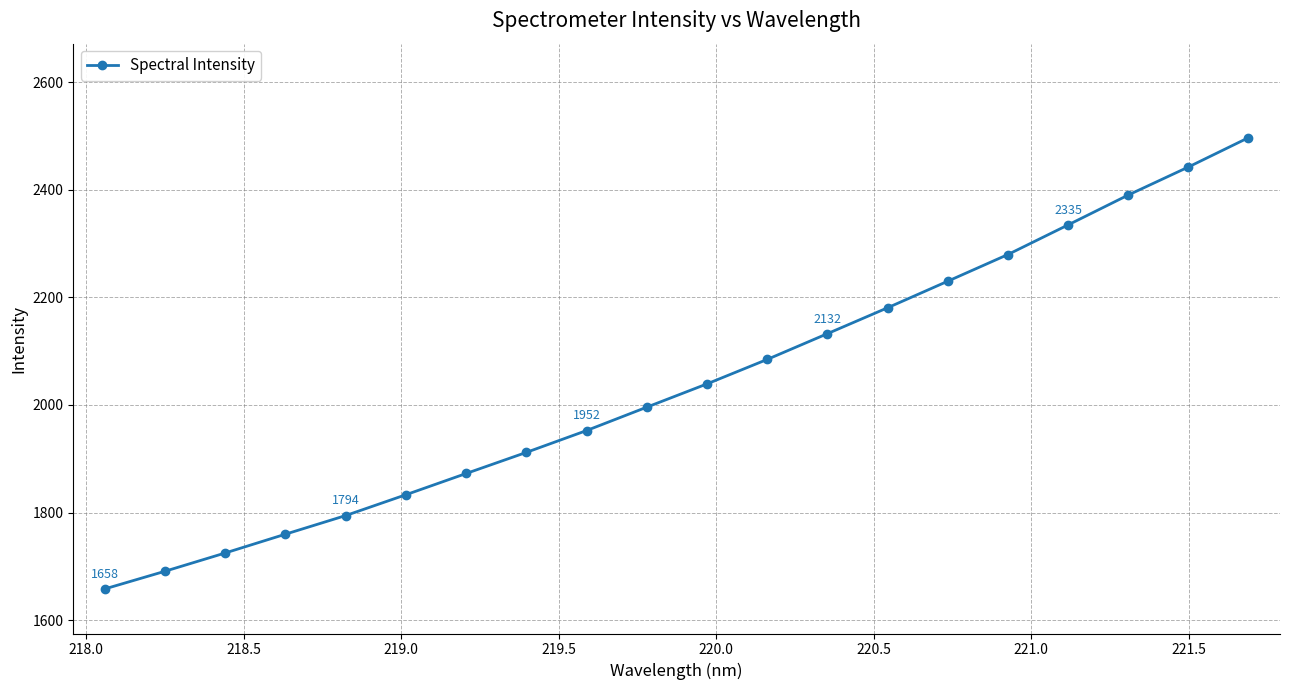

What is the difference between the maximum and minimum values?

839.0